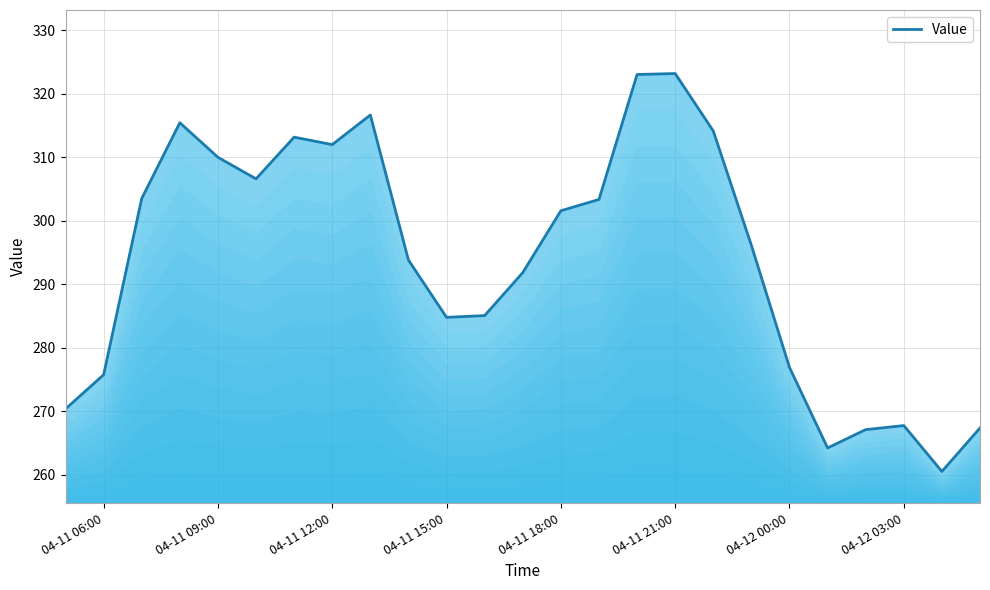

What is the difference between the maximum and minimum values?

62.6